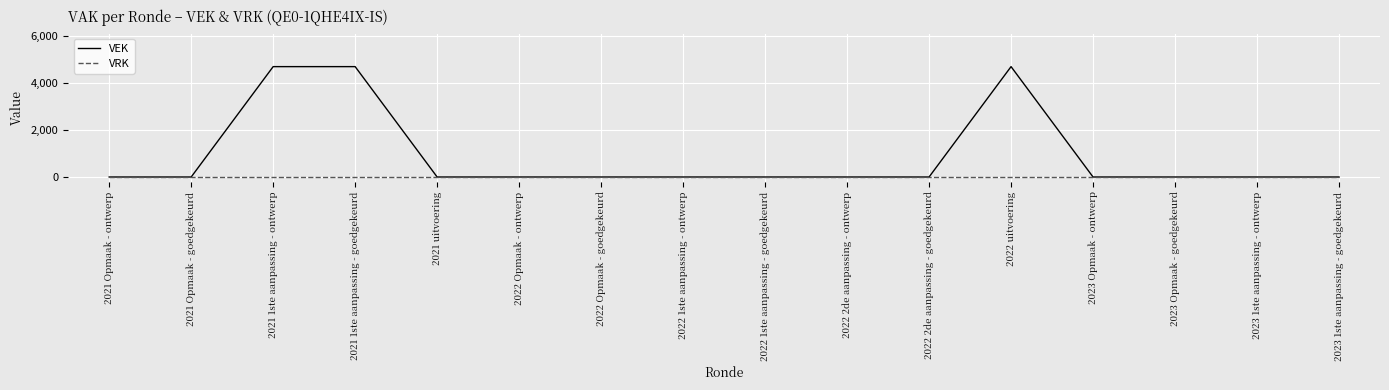

The value of VEK at 2022 2de aanpassing - ontwerp is 0. True or false?

True